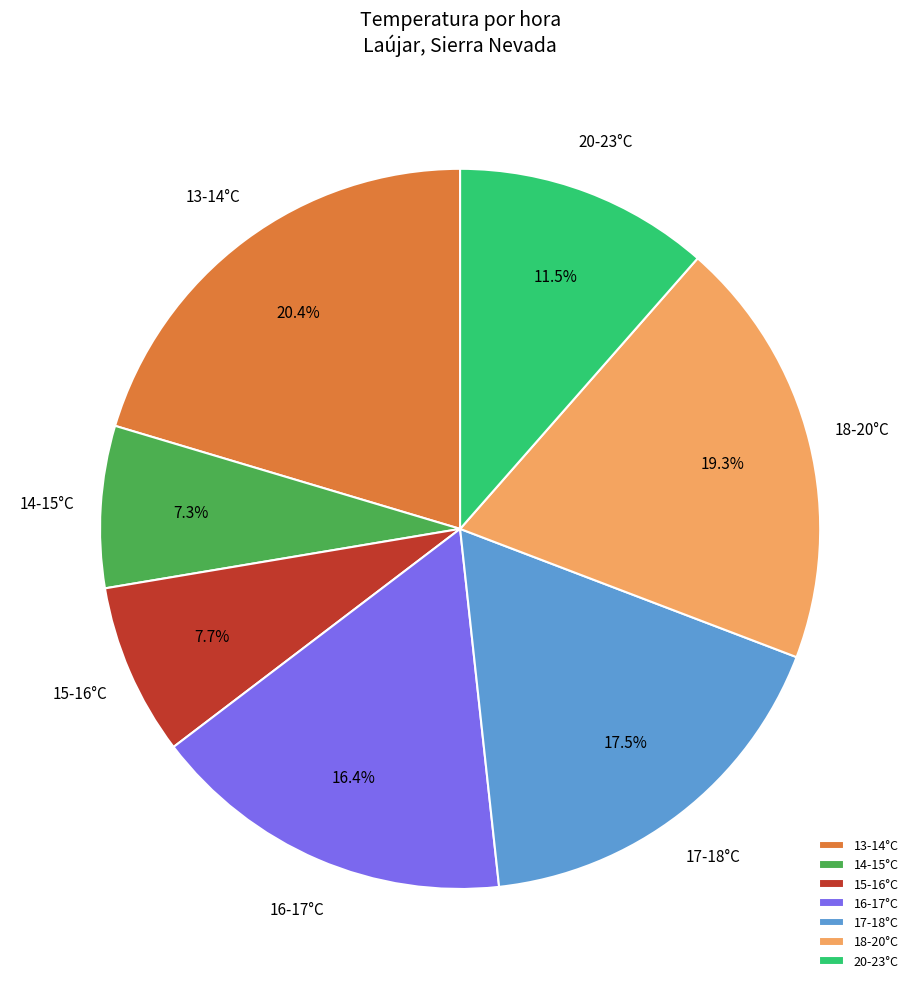

Is there a majority slice in this chart?

No